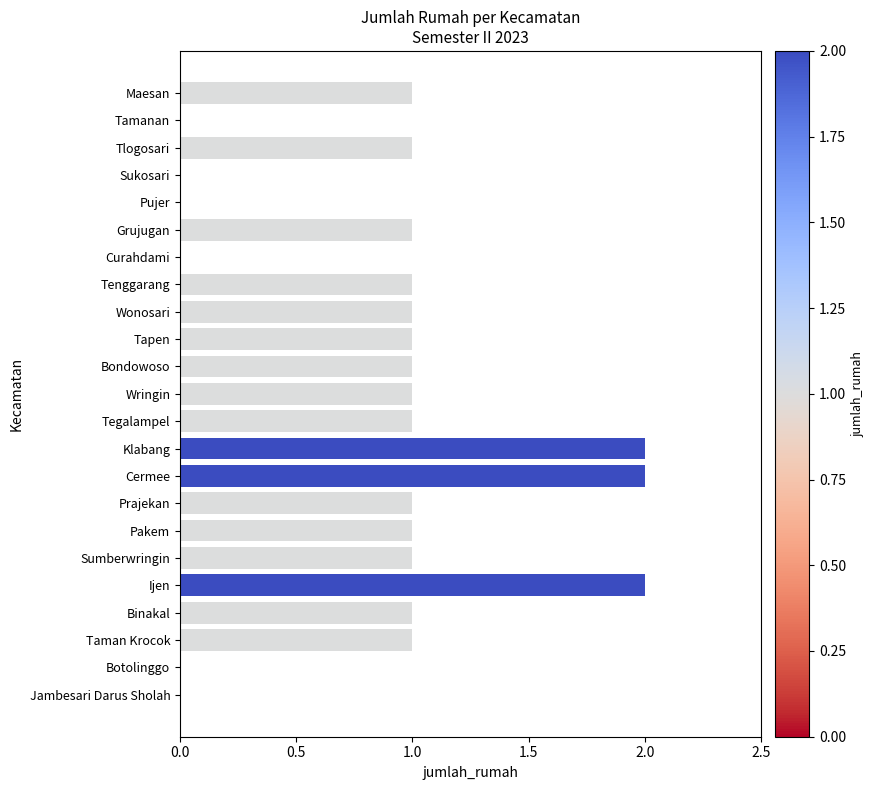

The value at Wonosari is 1. True or false?

True